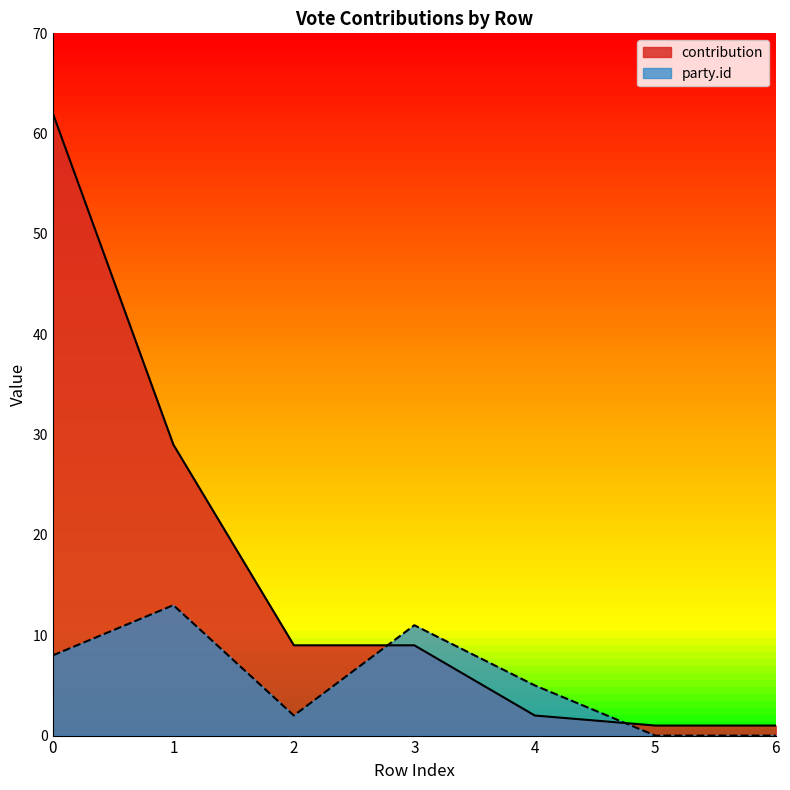

What is the difference between the second highest and second lowest values in the contribution series?

28